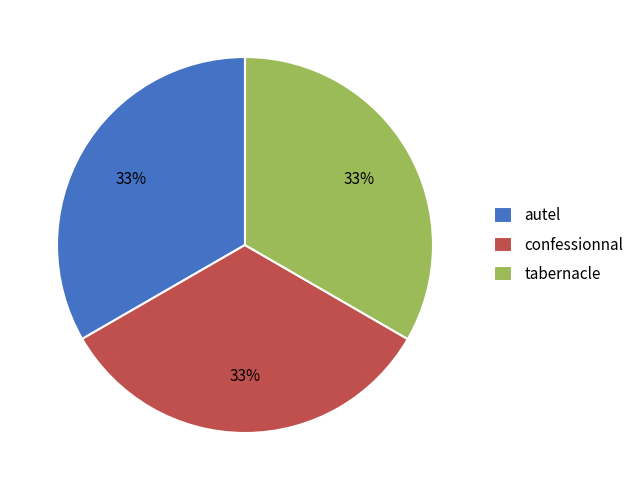

Count the number of slices in the pie.

3